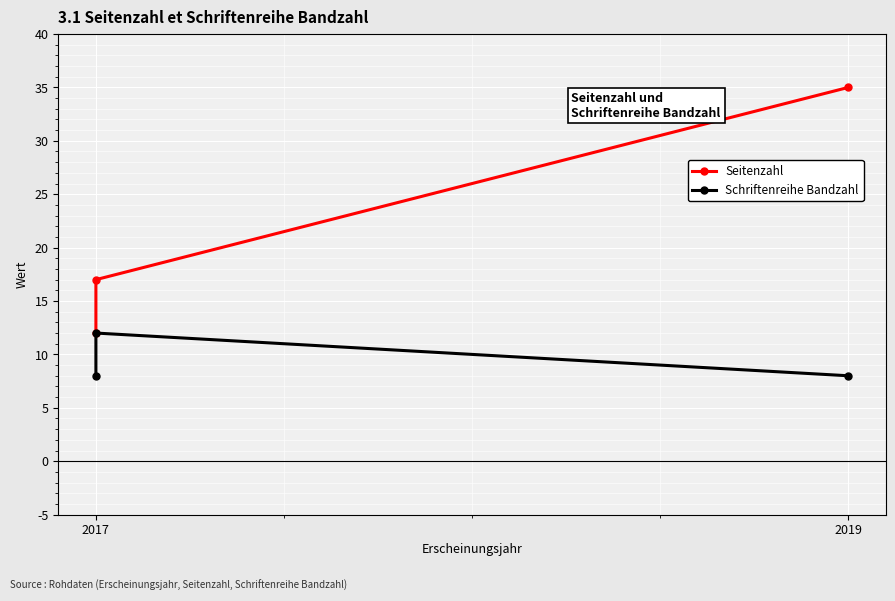

Reading left to right, extract all data points from this chart.

Seitenzahl: 12	17	35
Schriftenreihe Bandzahl: 8	12	8